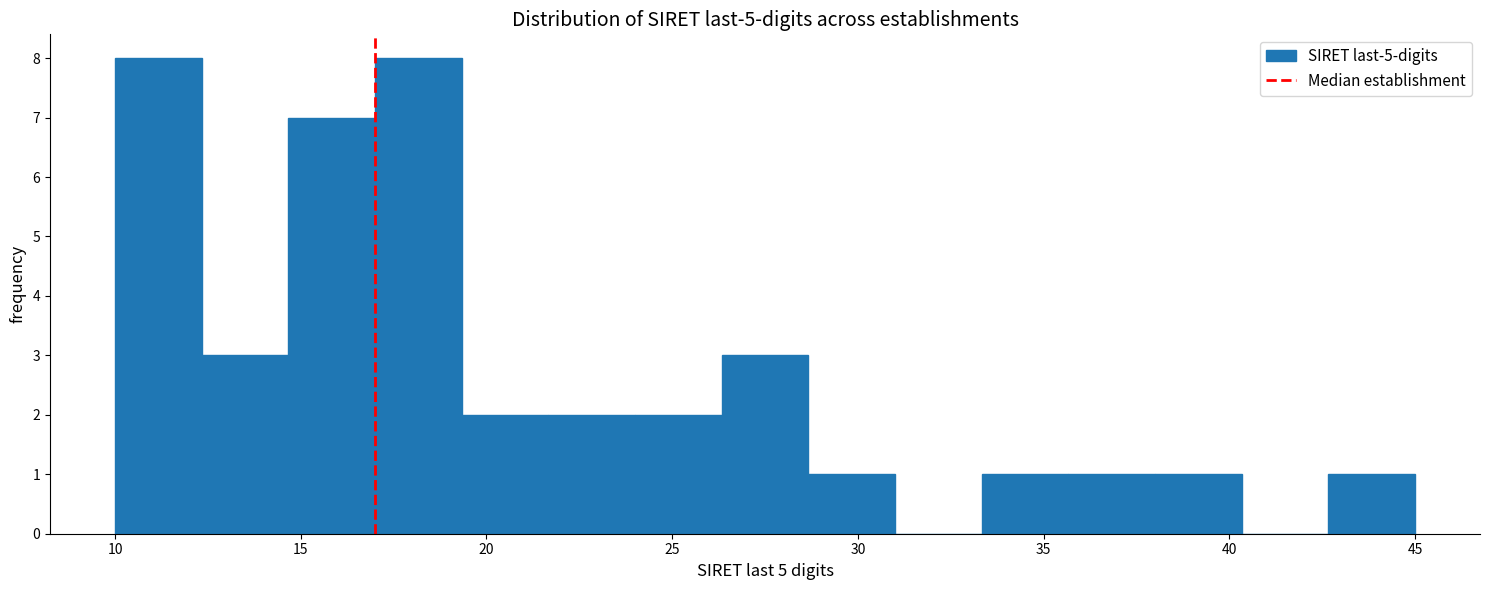

How tall is the bar that spans 26.5 to 28.5 on the x-axis? Neither the bar edges nor the heights are printed on the chart, so give them approximately, as read against the axes.

3